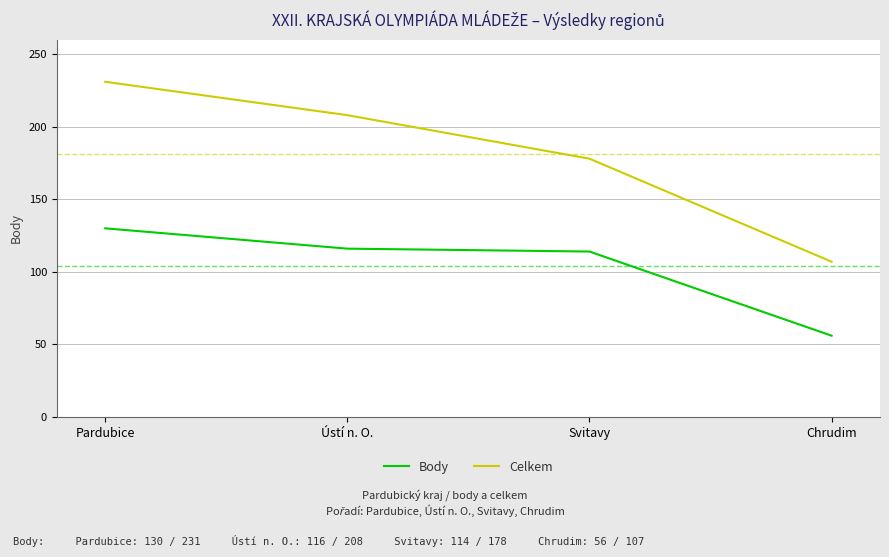

Rank the series by their maximum value, from lowest to highest.

Body, Celkem